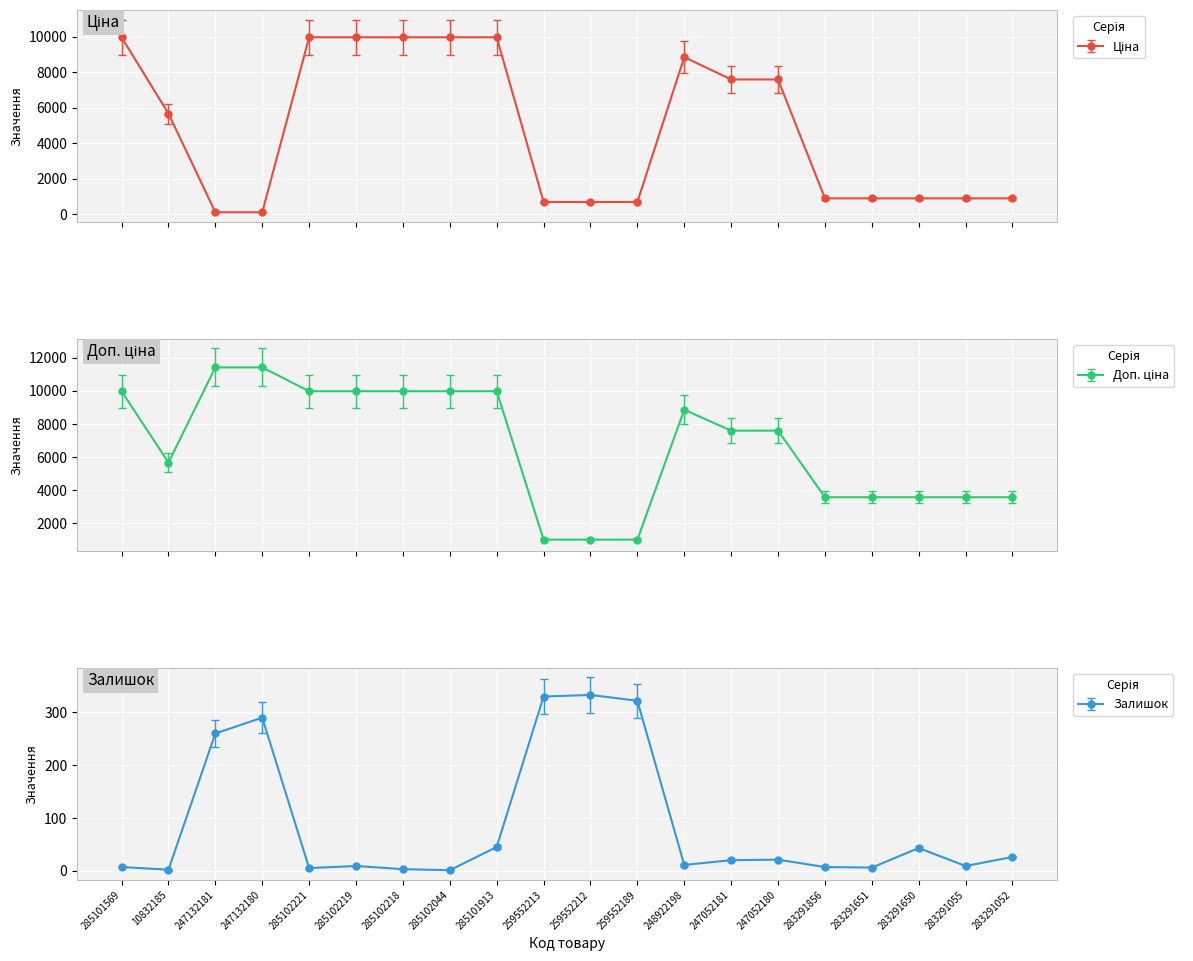

Count the number of categories in the chart.

20